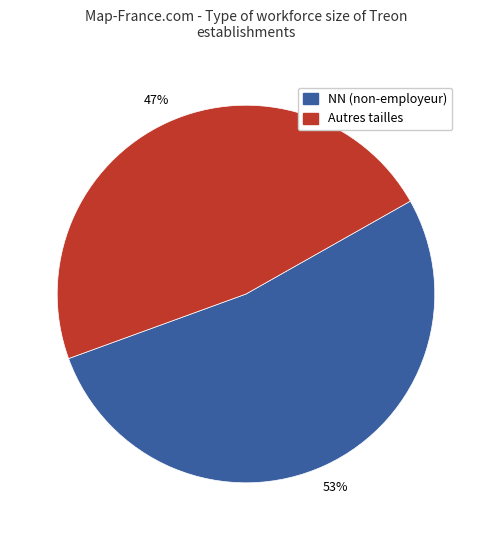

How many slices are in this pie chart?

2